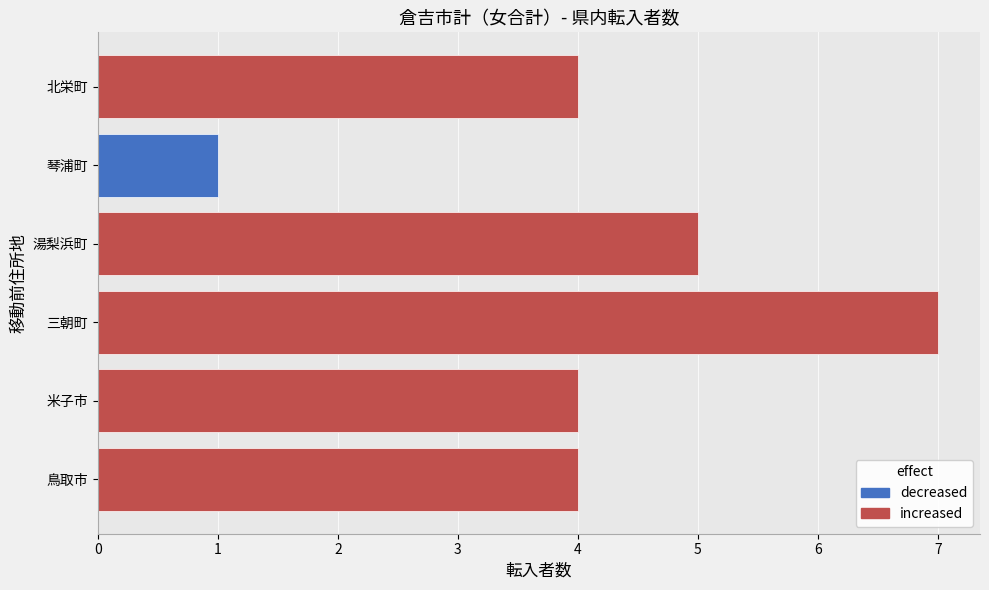

Does the chart contain stacked bars?

No